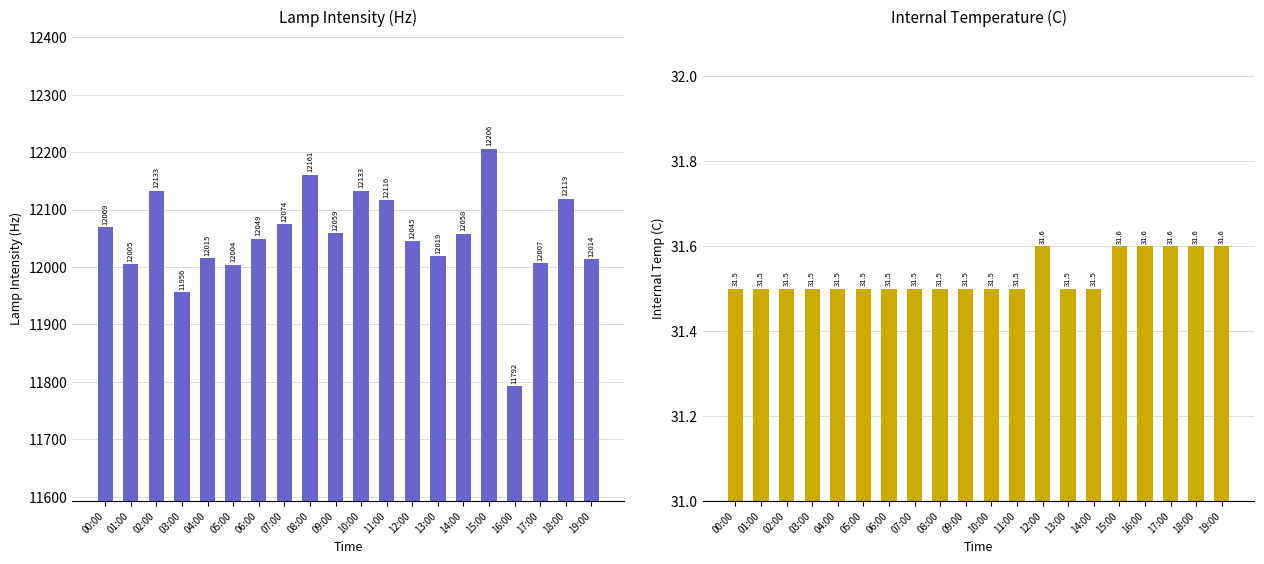

List the series in order of their overall mean, lowest first.

internal temp (C), lamp intensity (Hz)